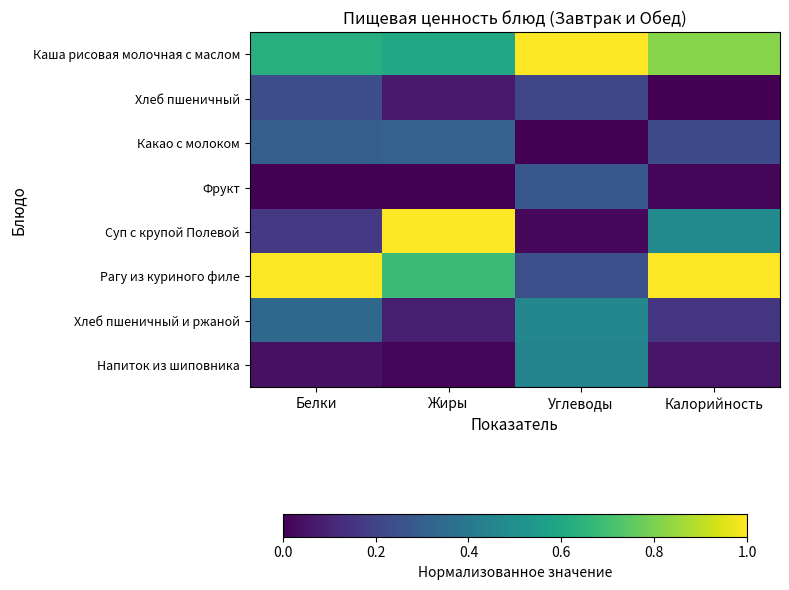

At which category is the sum across all series the highest?

Жиры